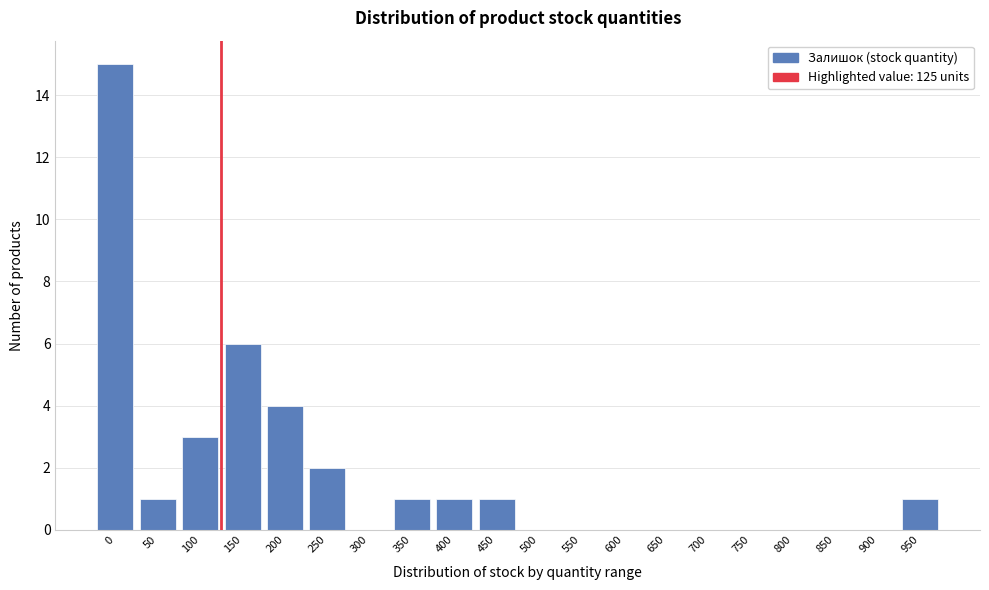

Reading left to right, extract all data points from this chart.

0=15	50=1	100=3	150=6	200=4	250=2	300=0	350=1	400=1	450=1	500=0	550=0	600=0	650=0	700=0	750=0	800=0	850=0	900=0	950=1